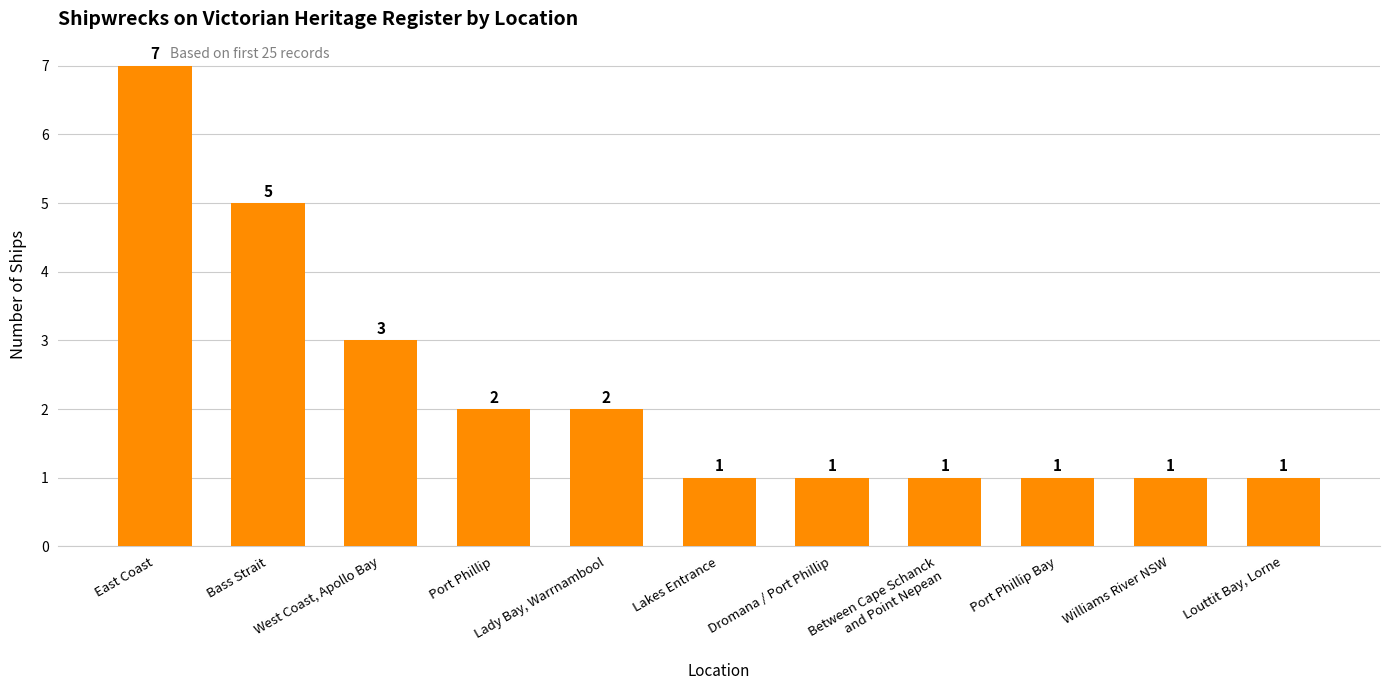

How many values are between 1 and 3?

9